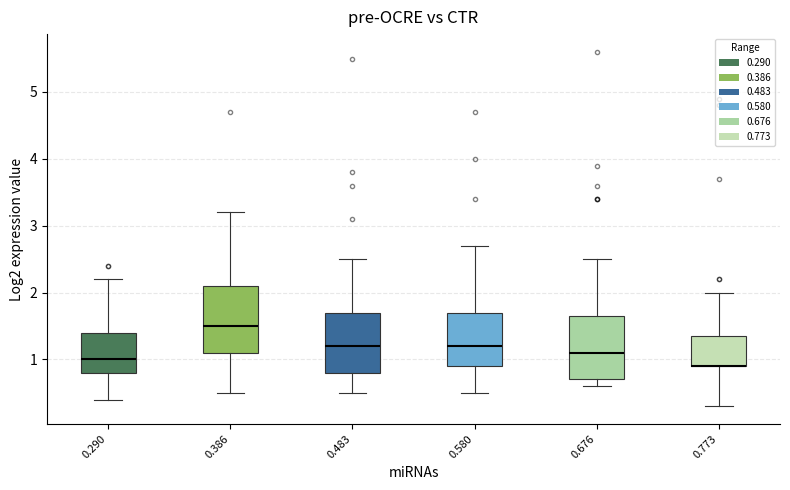

Reading left to right, read every box against the y-axis: the position of its median line, the range the box covers, and the ends of its whiskers. The values are not printed on the chart, so give them approximately, as read against the axis.

0.290: median 1.0, box 0.8 to 1.4, whiskers 0.4 to 2.2
0.386: median 1.5, box 1.1 to 2.1, whiskers 0.5 to 3.2
0.483: median 1.2, box 0.8 to 1.7, whiskers 0.5 to 2.5
0.580: median 1.2, box 0.9 to 1.7, whiskers 0.5 to 2.7
0.676: median 1.1, box 0.7 to 1.7, whiskers 0.6 to 2.5
0.773: median 0.9 (drawn on the box's lower edge), box 0.9 to 1.4, whiskers 0.3 to 2.0